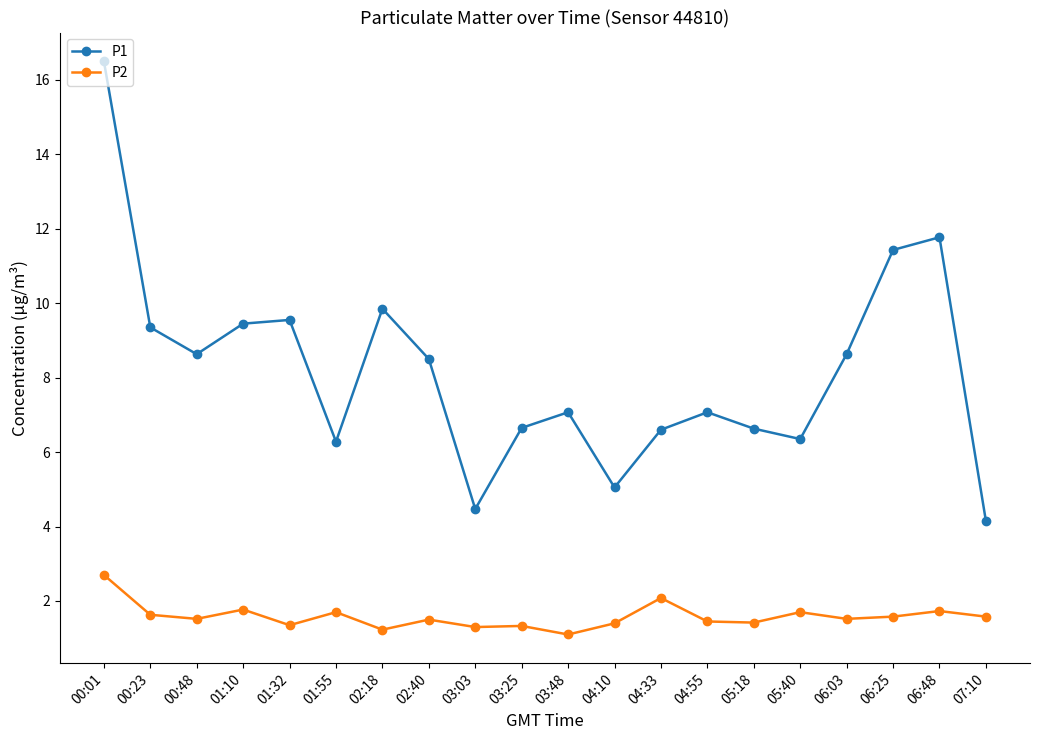

Rank the series by their average value, from lowest to highest.

P2, P1